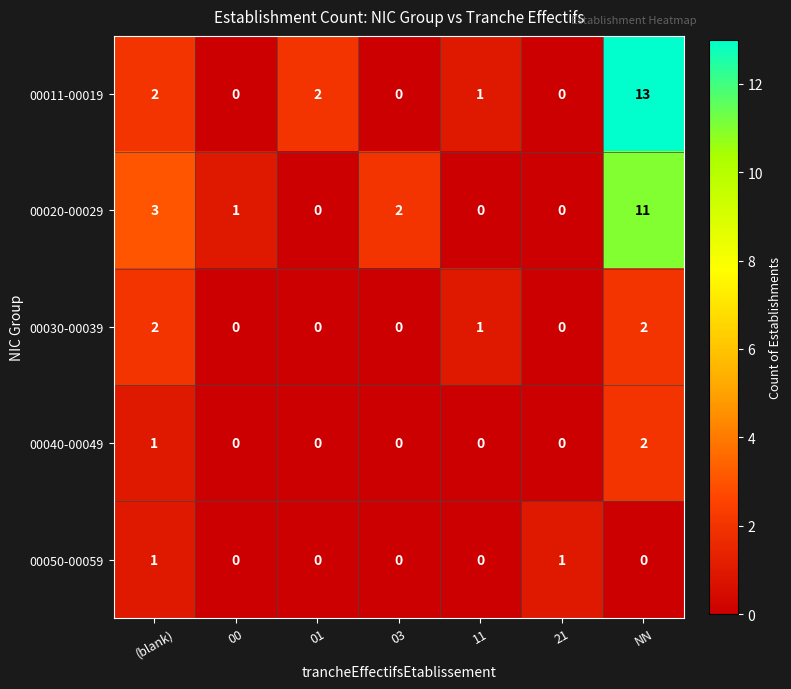

What is the difference between the highest and lowest values at 00?

1